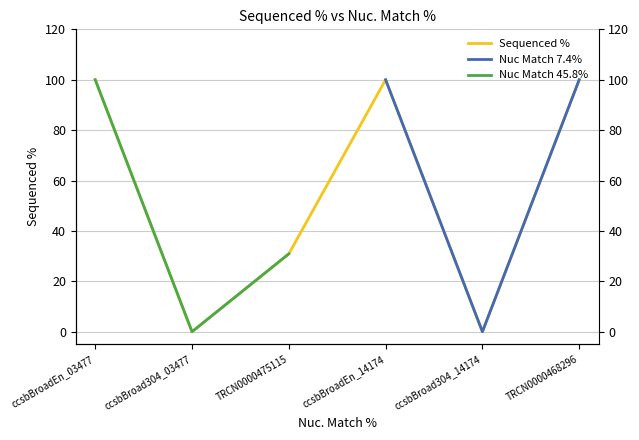

What is the change in value from ccsbBroad304_03477 to TRCN0000468296?

+100.0